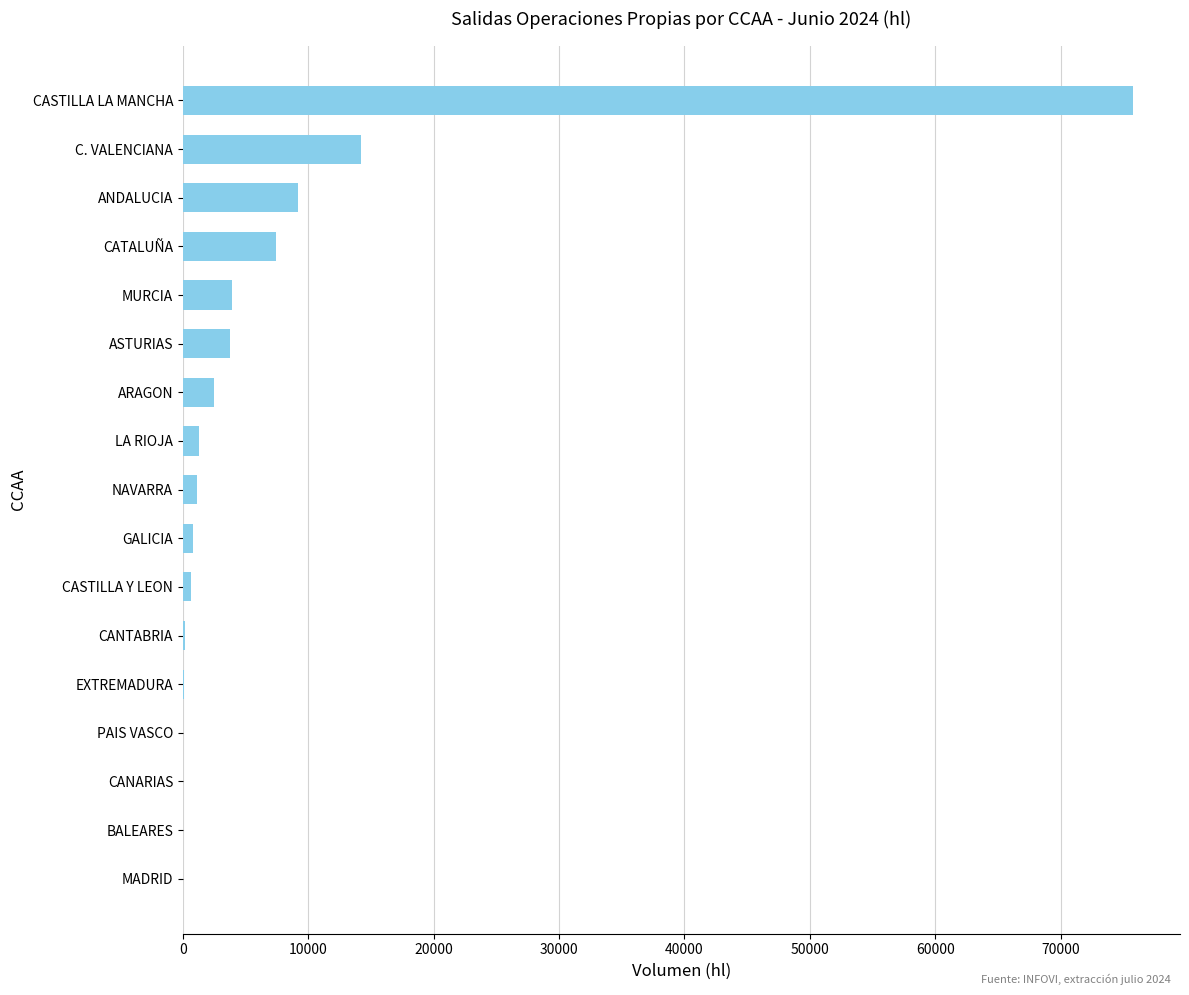

At which label is the value closest to 37864?

C. VALENCIANA